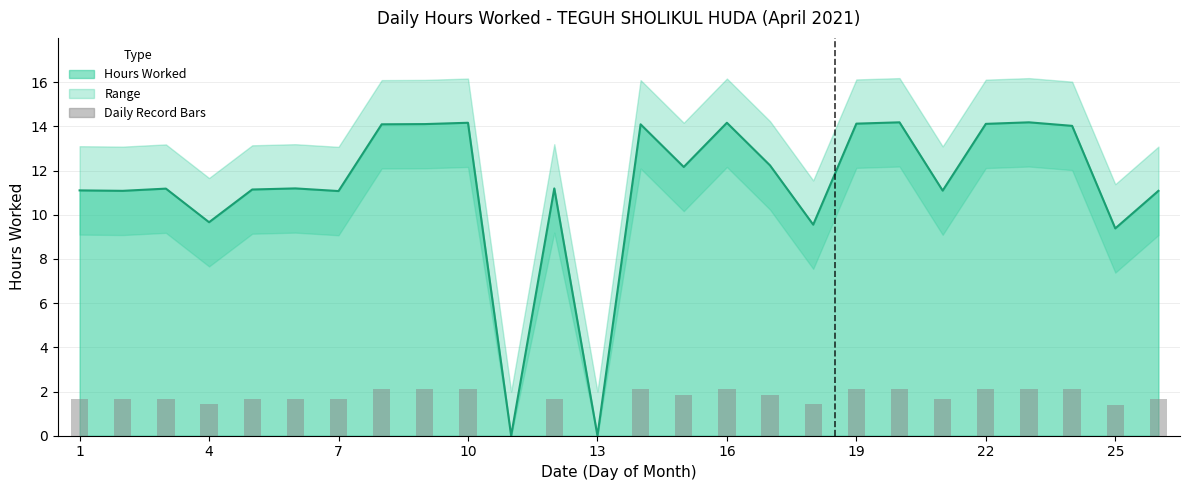

What is the highest value of the Hours Worked Line series?

14.2